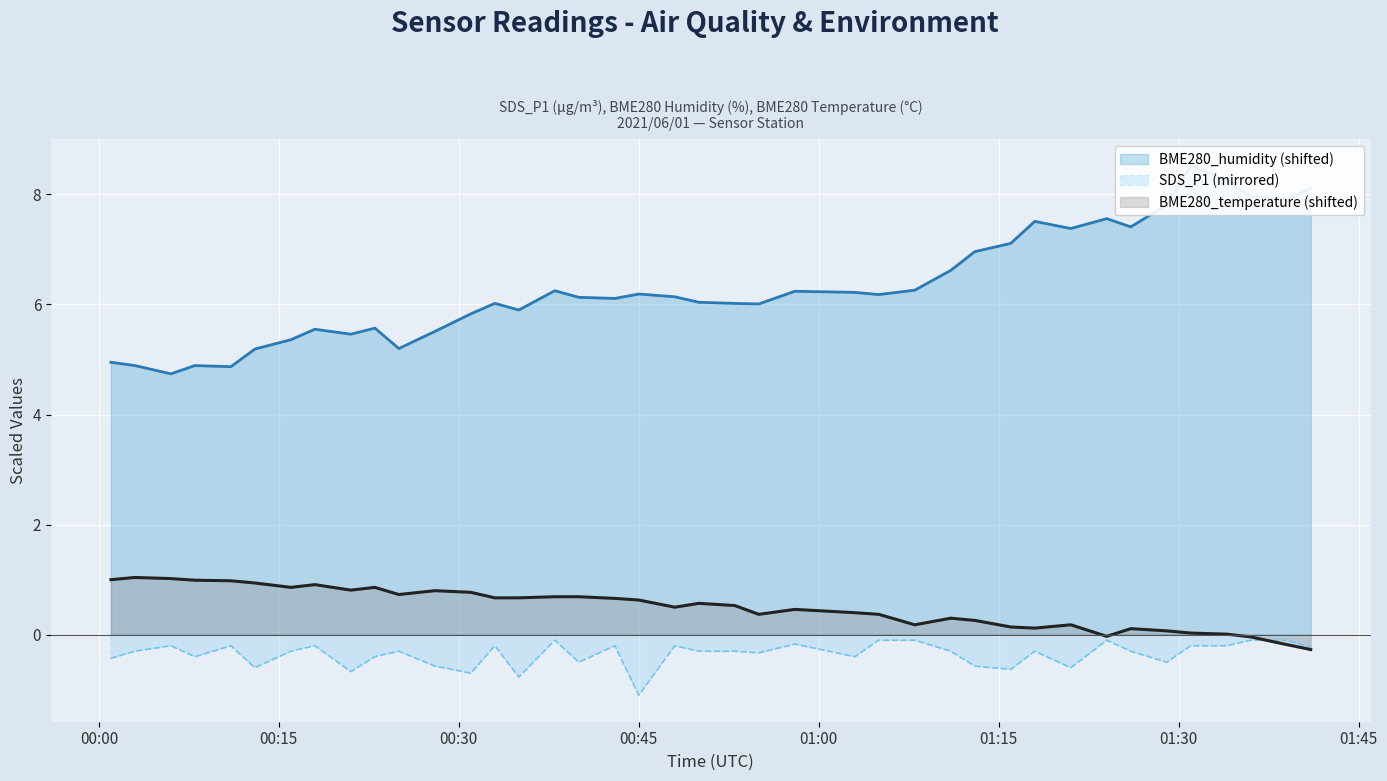

True or false: BME280_temperature has a value of 1.4 at 2021-06-01 00:06.

False